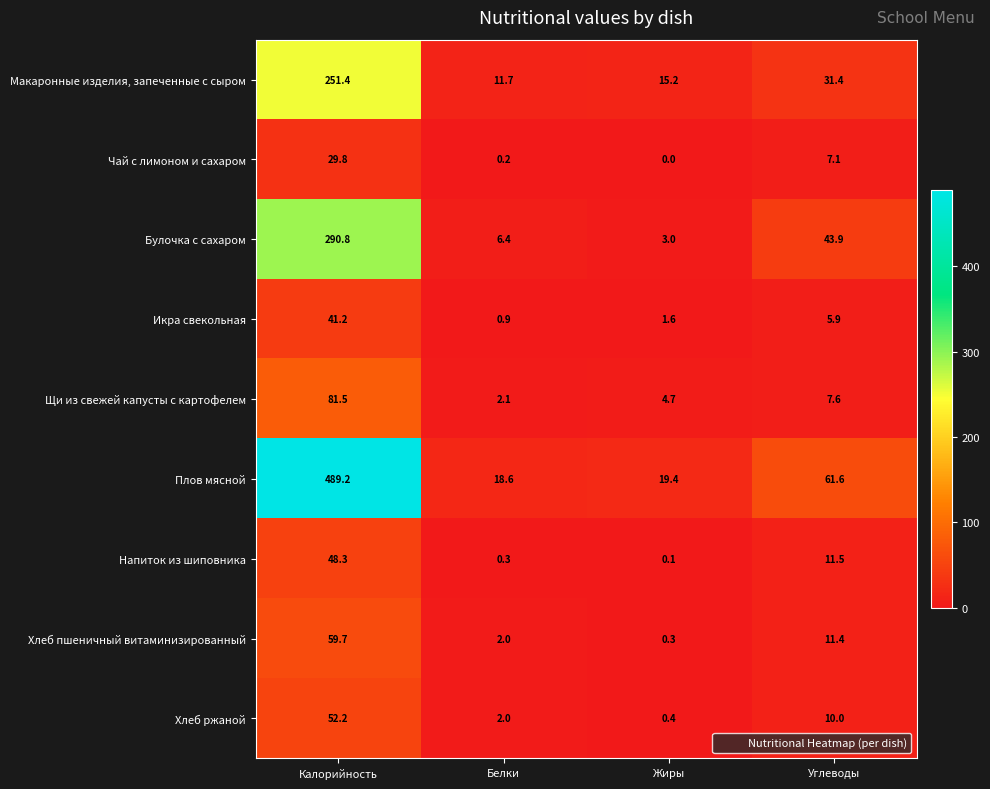

Which series changed the most between Калорийность and Белки?

Плов мясной